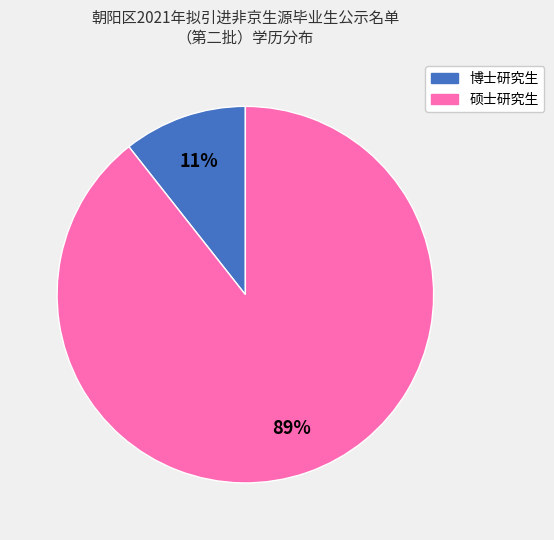

Rank the categories by value from highest to lowest.

硕士研究生, 博士研究生